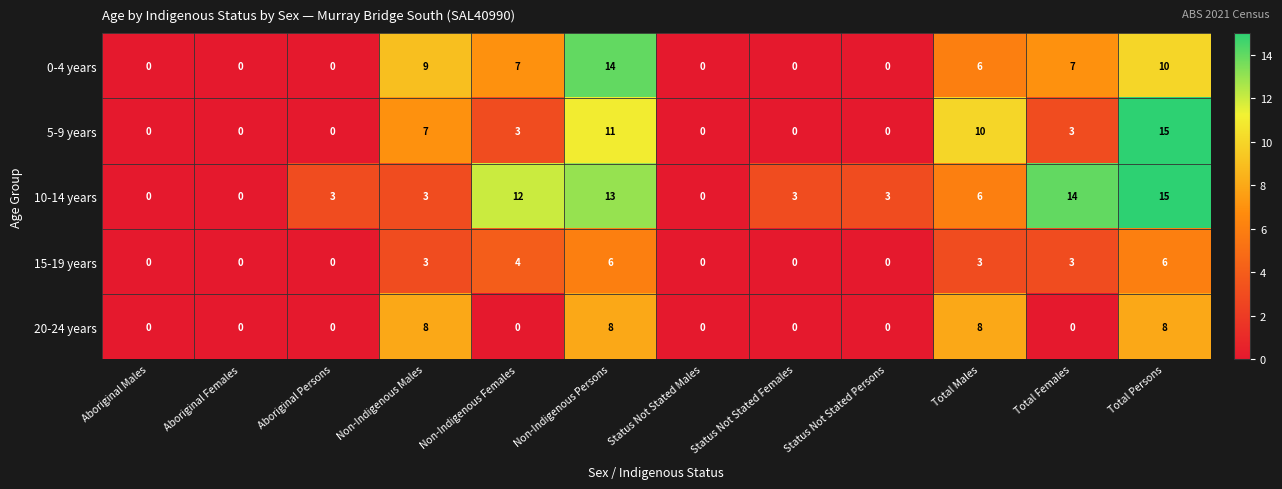

How many 15-19 years values are between 0 and 4?

10